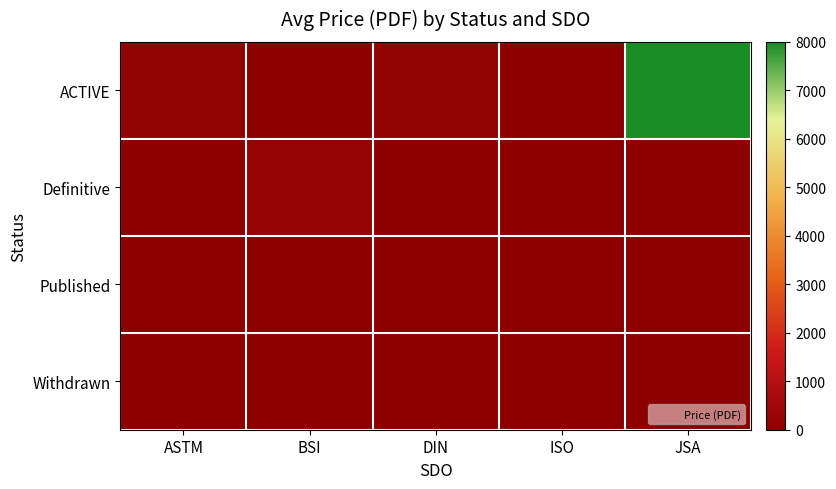

Reading right to left, transcribe all the data shown in this chart.

ACTIVE: JSA=8000.0	ISO=0.0	DIN=127.8	BSI=0.0	ASTM=152.0
Definitive: JSA=0.0	ISO=0.0	DIN=0.0	BSI=248.0	ASTM=0.0
Published: JSA=0.0	ISO=65.0	DIN=0.0	BSI=0.0	ASTM=0.0
Withdrawn: JSA=0.0	ISO=0.0	DIN=0.0	BSI=0.0	ASTM=0.0